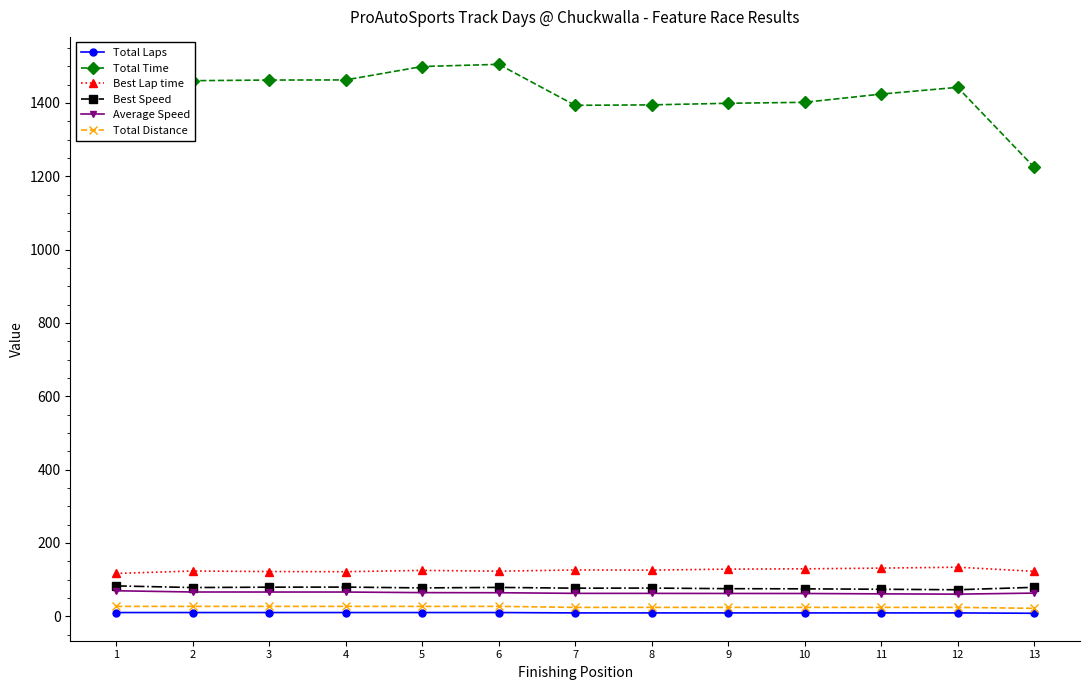

How many lines are shown in the chart?

6